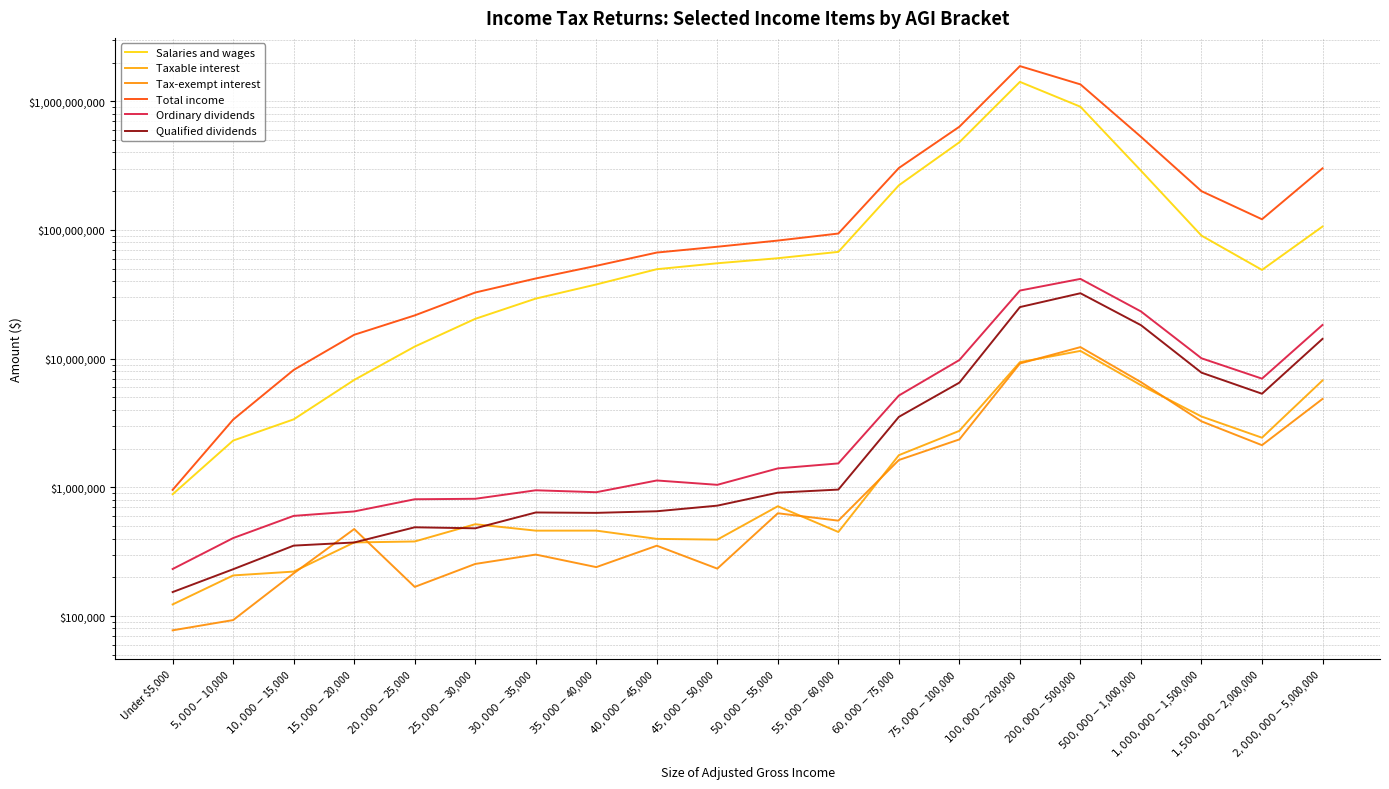

True or false: Tax-exempt interest and Qualified dividends cross at least once.

True